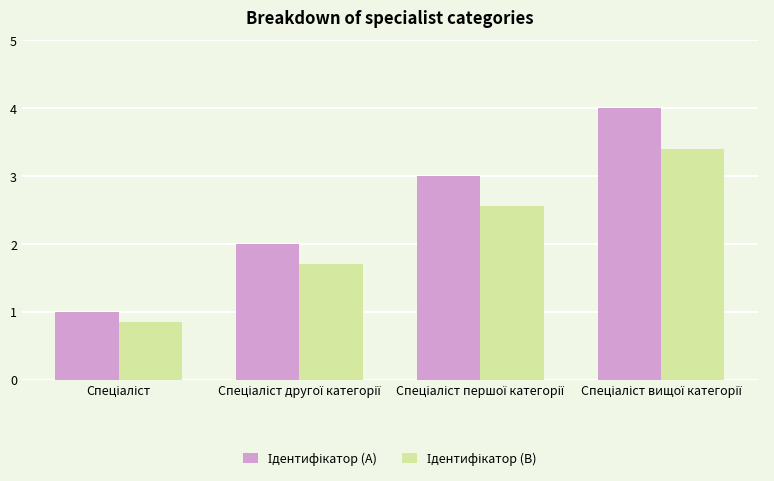

What is the greatest value displayed?

4.0